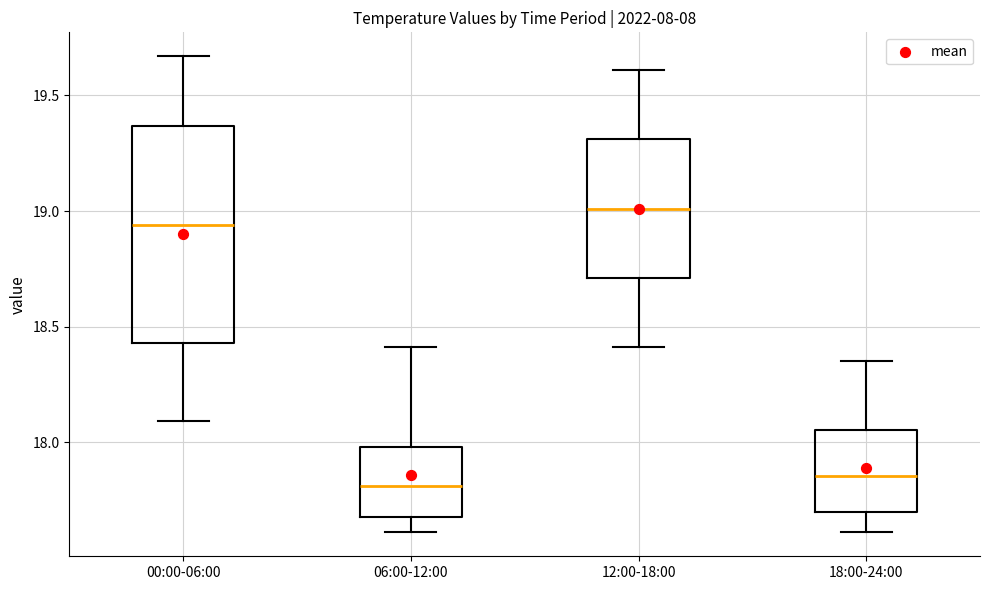

Which box is the tallest, from its lower edge to its upper edge?

00:00-06:00